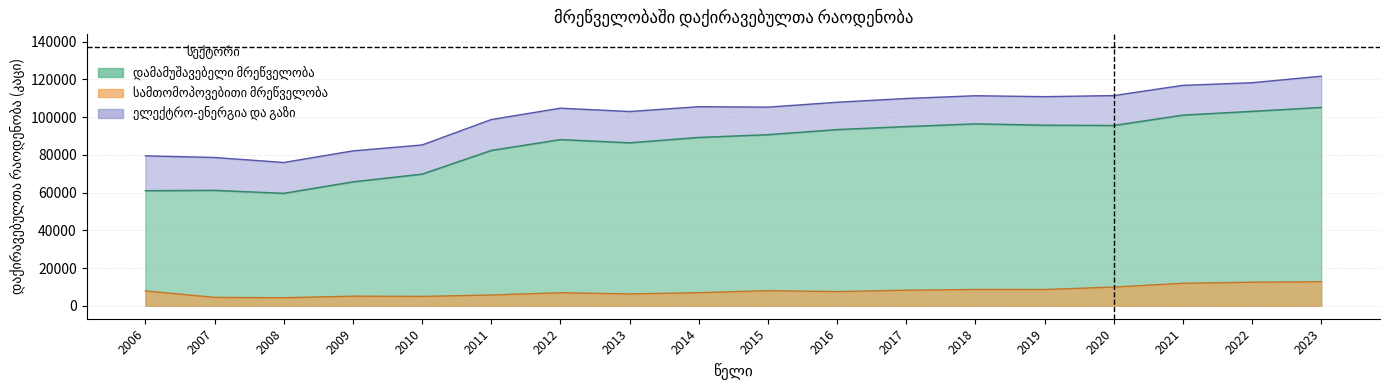

True or false: დამამუშავებელი and მრეწველობა სულ cross at least once.

False